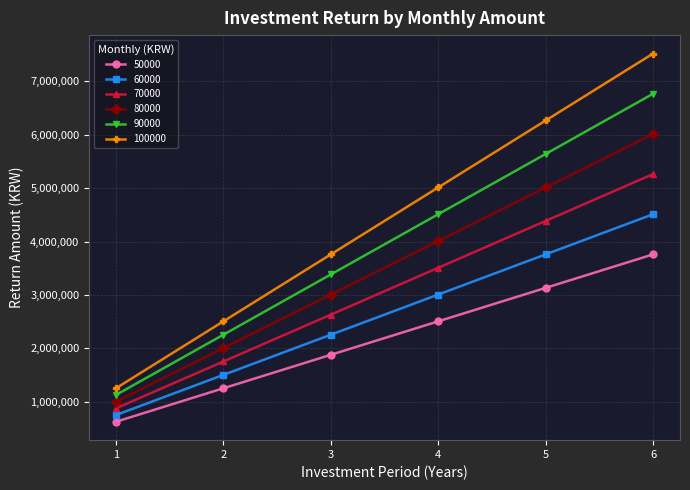

What value does the 70000 series have at 5, to the nearest 50?

4387950